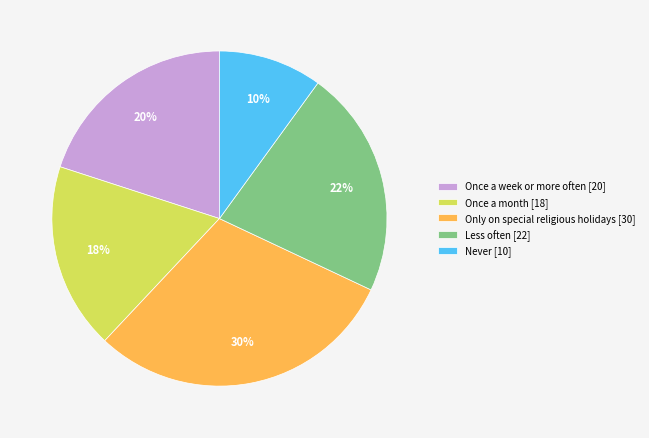

Rank the categories by value from highest to lowest.

Only on special religious holidays, Less often, Once a week or more often, Once a month, Never